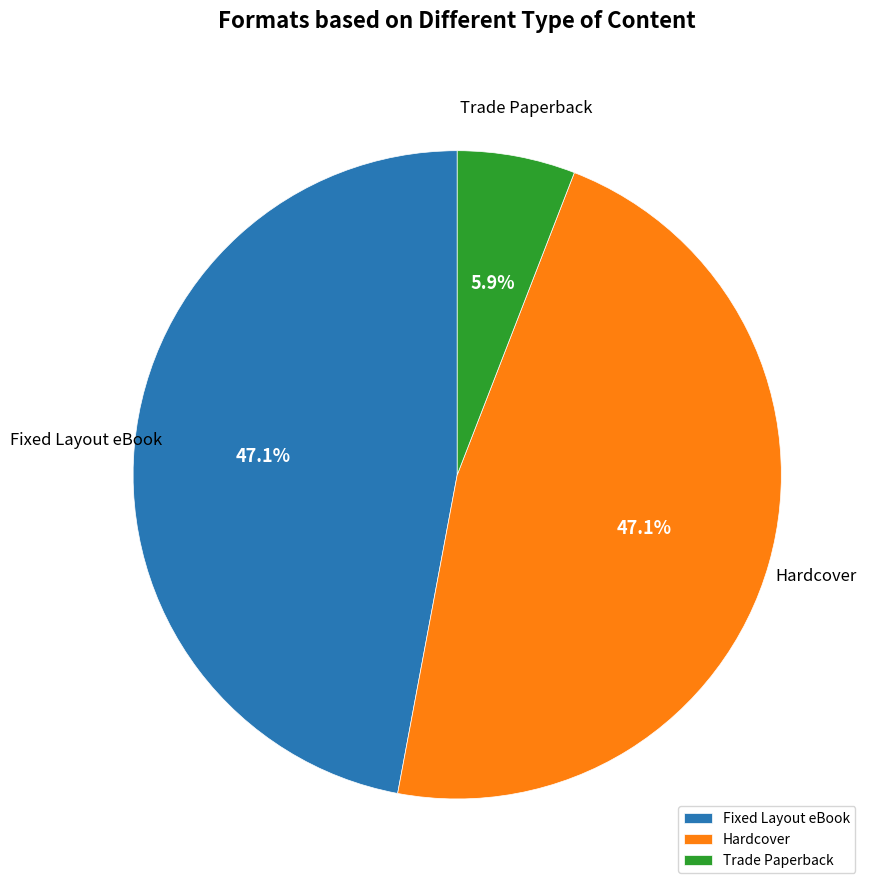

What is the smallest slice in the pie chart?

Trade Paperback